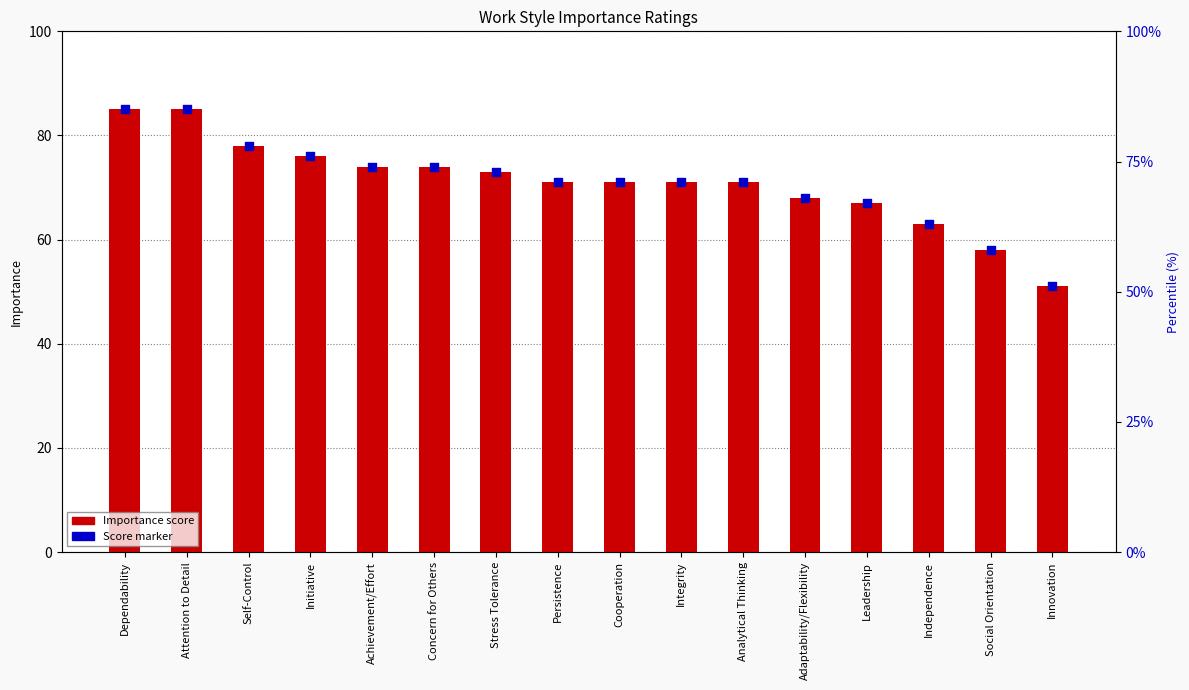

Is the value of Score marker at Analytical Thinking greater than the value of Importance at Analytical Thinking?

No